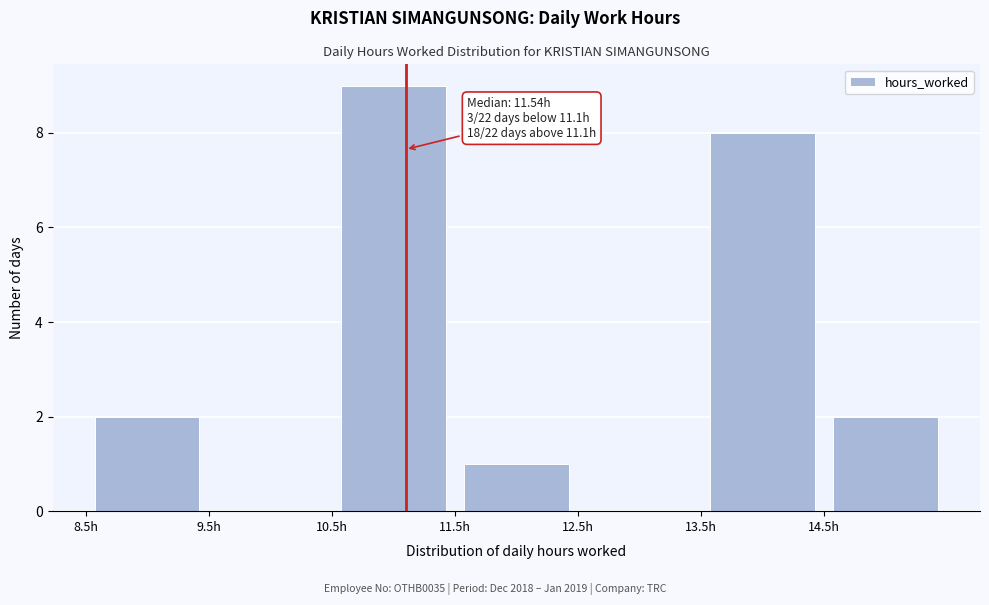

Which range on the x-axis has the tallest bar?

10.5 to 11.5